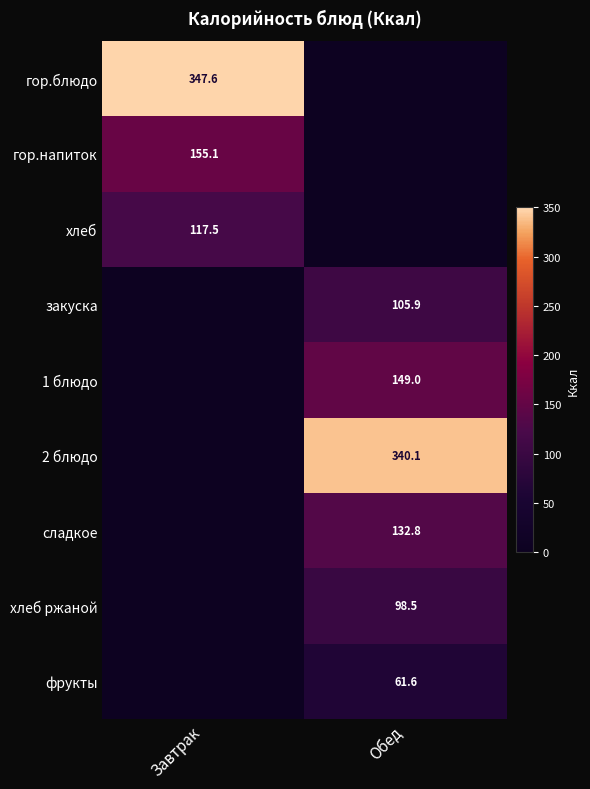

At how many categories does at least one series exceed 70?

2